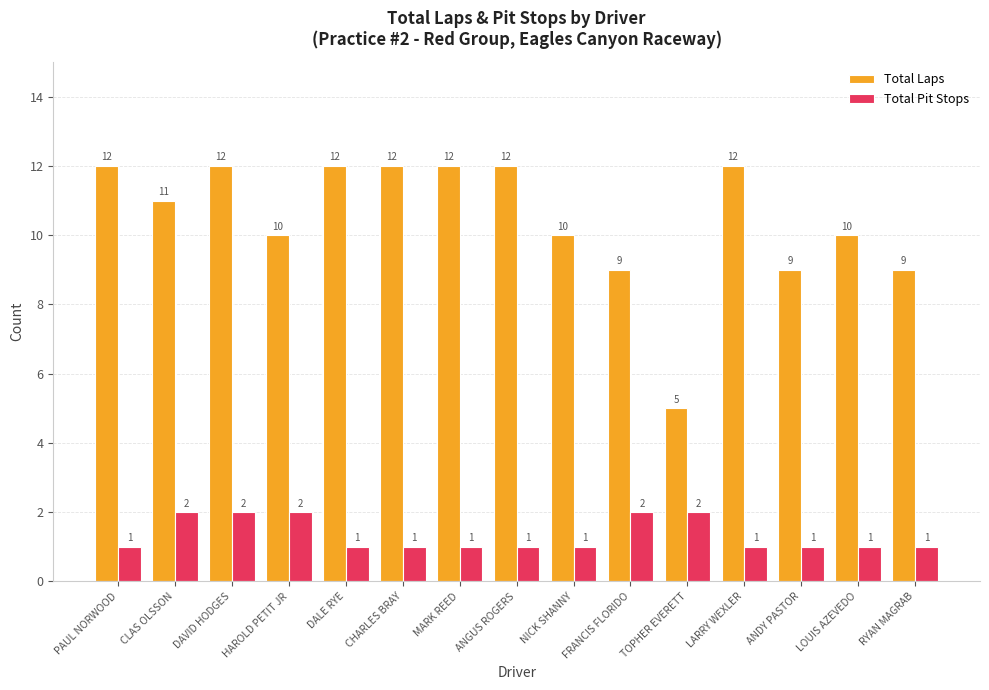

What are all the series names shown in the legend?

Total Laps, Total Pit Stops